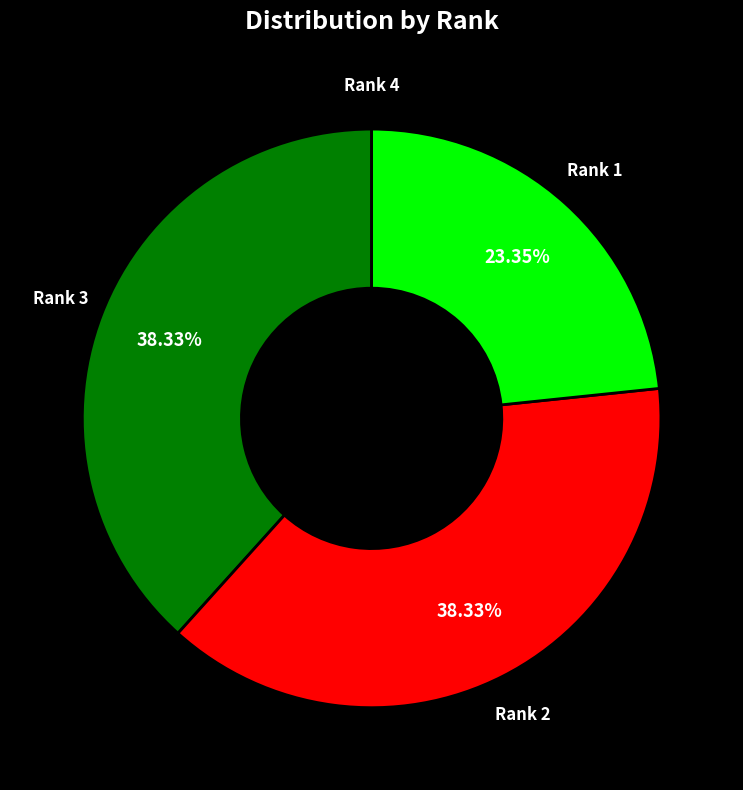

Does any single category account for the majority?

No